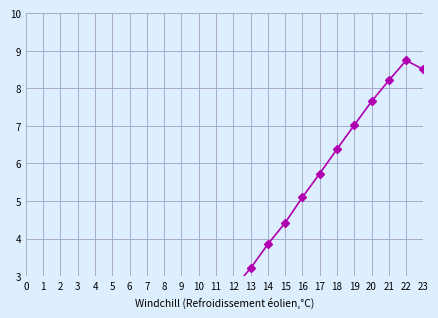

Which has a higher value, 23 or 17?

23